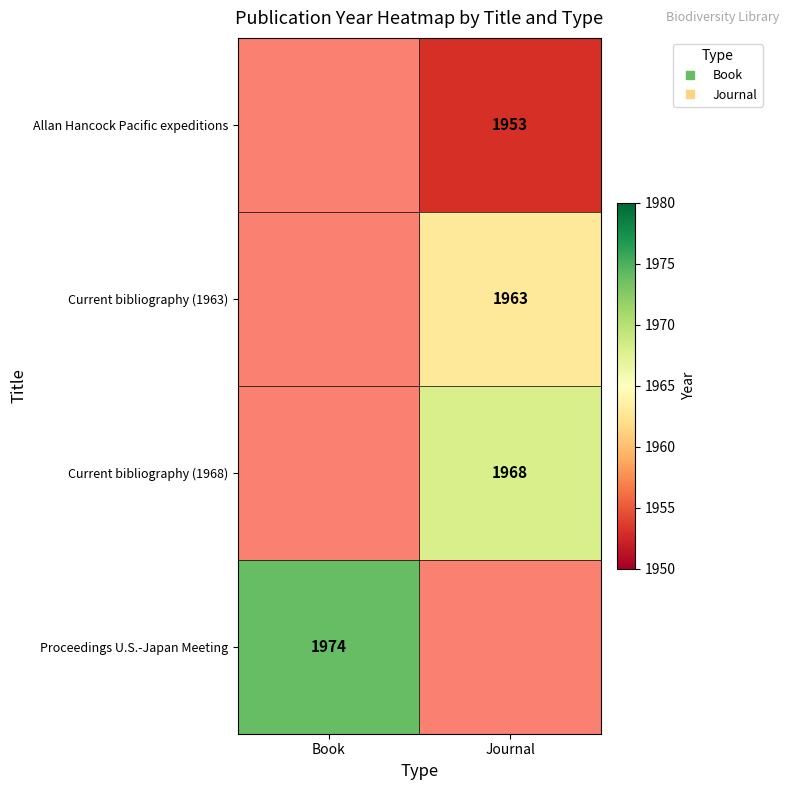

The value of Current bibliography (1963) at Journal is 3197.8. True or false?

False